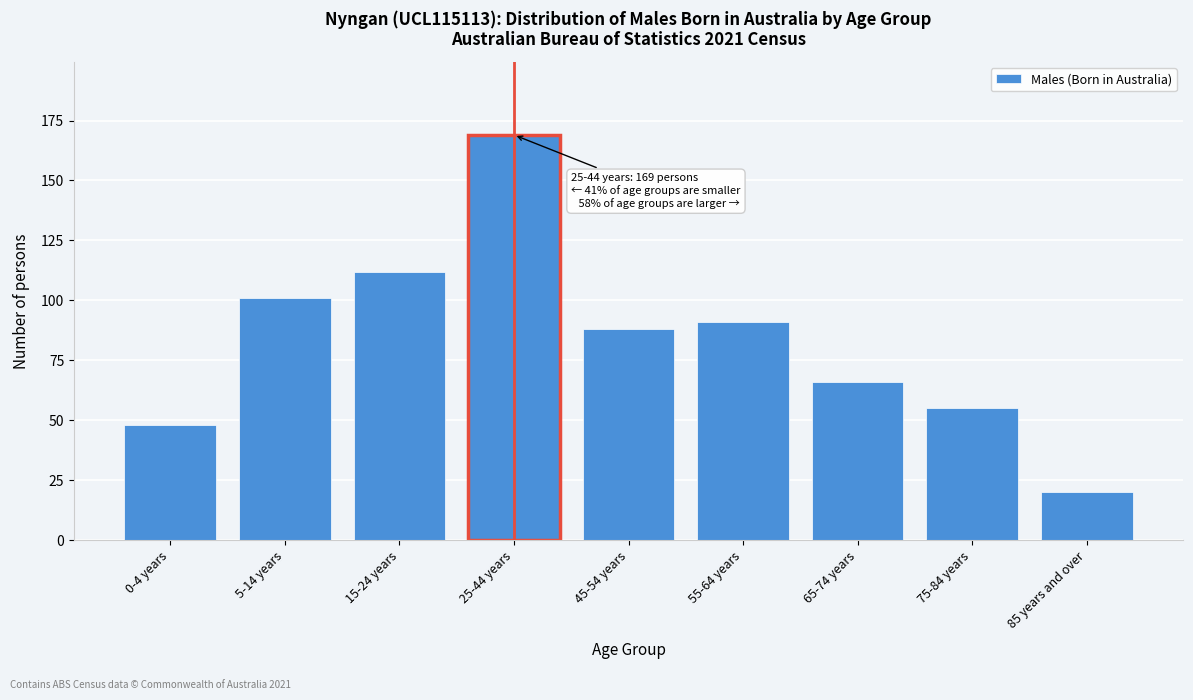

Reading right to left, what are all the values shown in this chart?

20	55	66	91	88	169	112	101	48